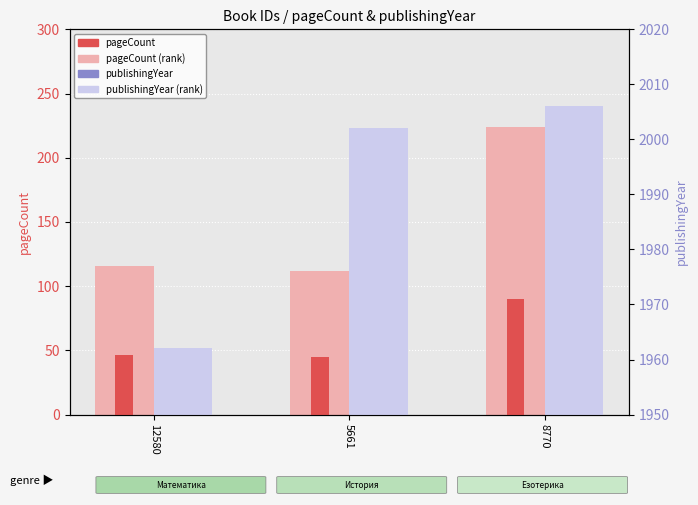

How many data points in pageCount are above 46?

2